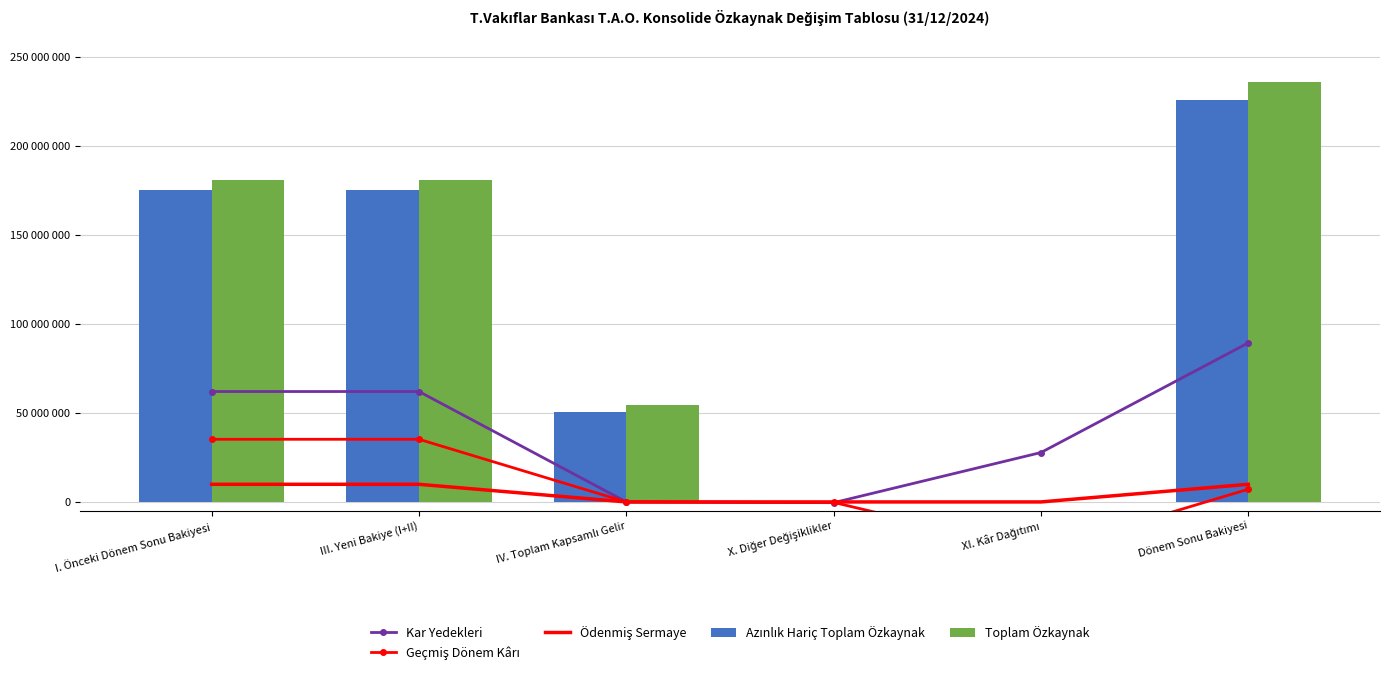

Reading left to right, what are all the values shown in this chart?

Kar Yedekleri: 62087804	62087804	0	-423887	27790223	89454140
Geçmiş Dönem Kârı: 35229085	35229085	0	-269184	-27798582	7161319
Ödenmiş Sermaye: 9915922	9915922	0	0	0	9915922
Azınlık Hariç Toplam Özkaynak: 175268101	175268101	50577816	255895	0	226101812
Toplam Özkaynak: 180875698	180875698	54747061	576039	-71	236198727